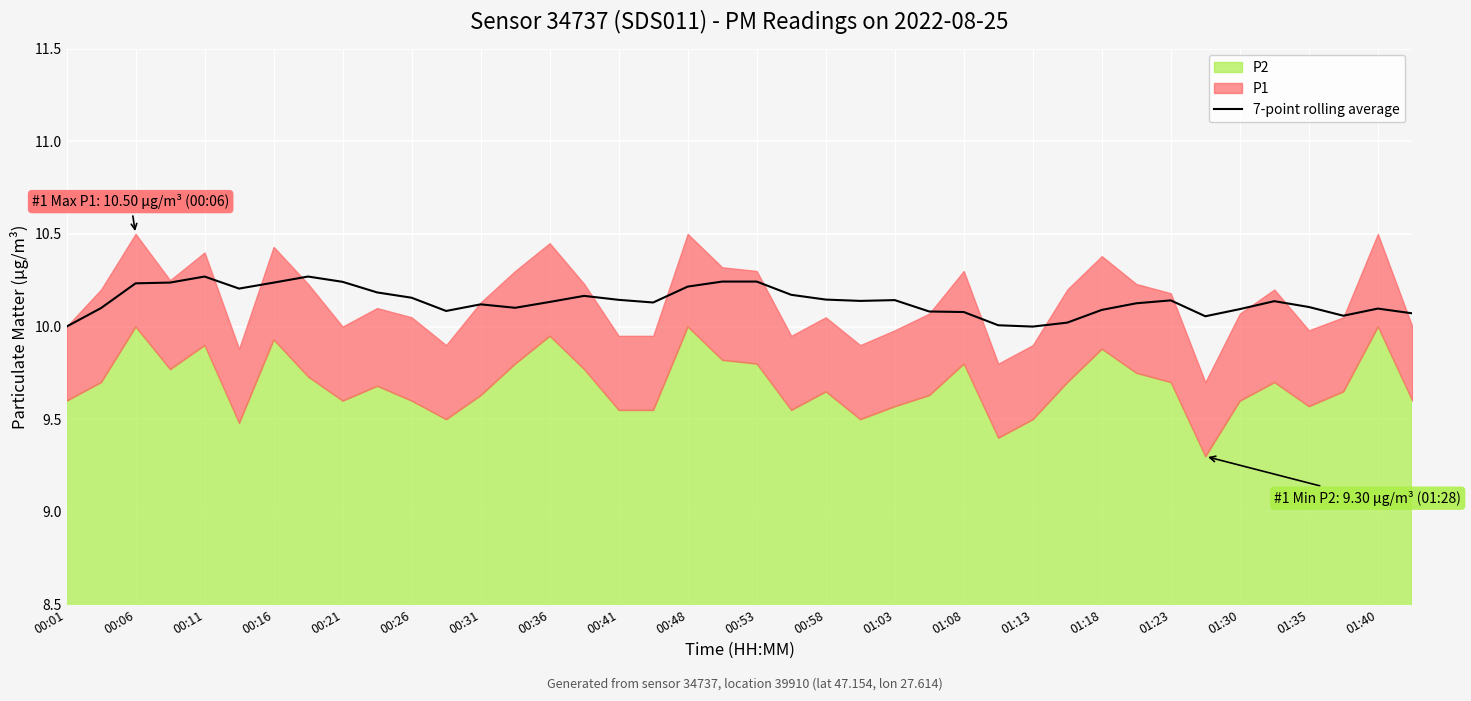

What is the minimum value for 7-point rolling average?

10.0